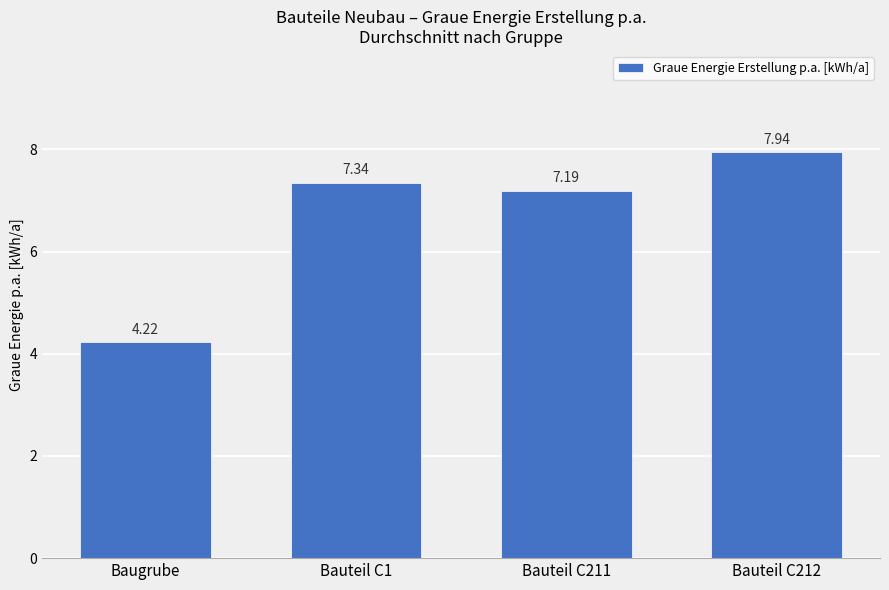

Approximately how many times larger is the value at Bauteil C212 compared to Bauteil C1?

1.1